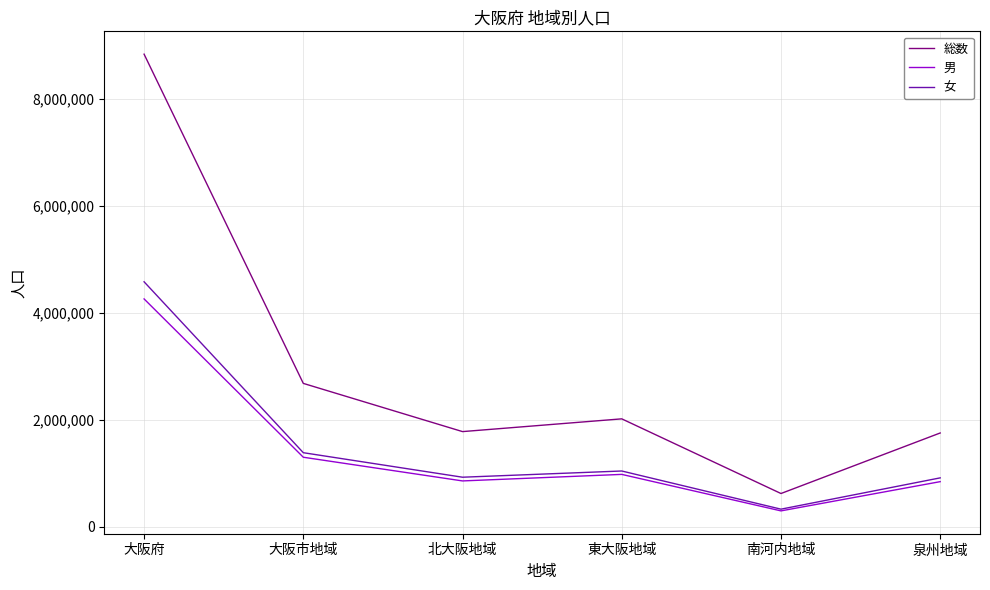

Is the value of 男 at 大阪府 greater than the value of 女 at 北大阪地域?

Yes